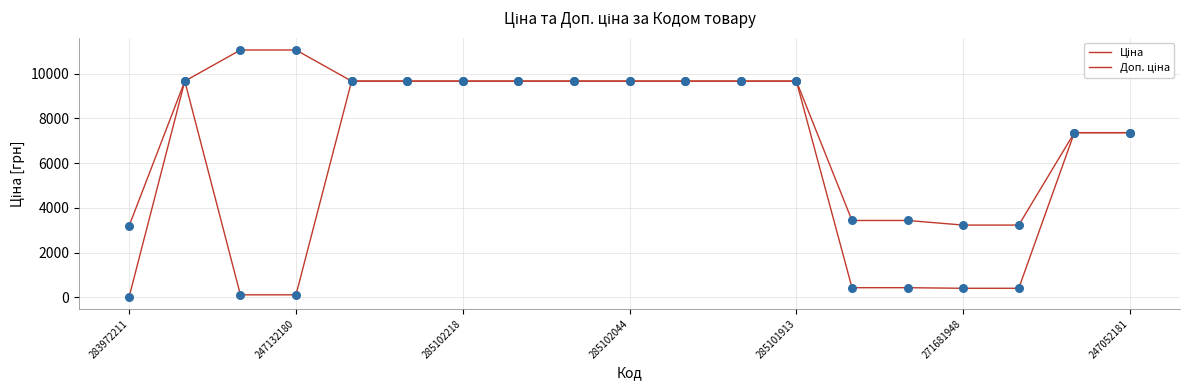

Is this an area chart (filled region under the line)?

No